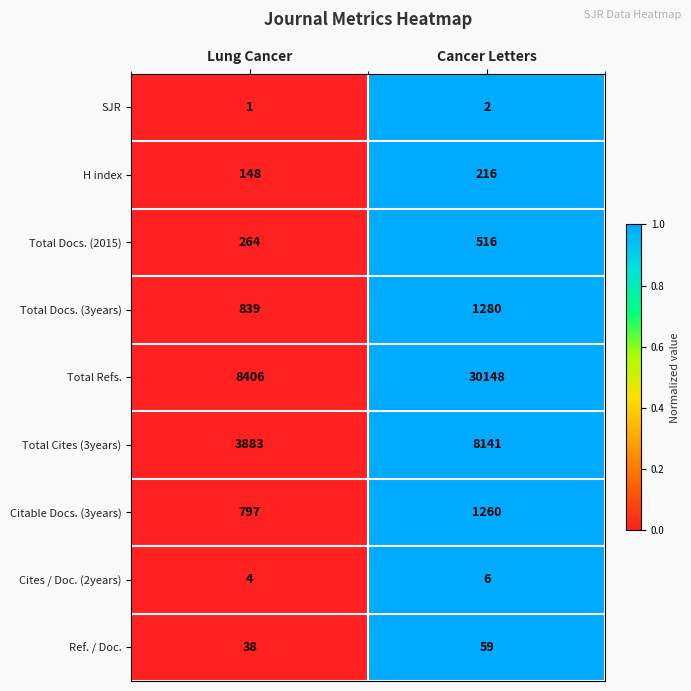

Which series has the largest total across all categories?

Total Refs.